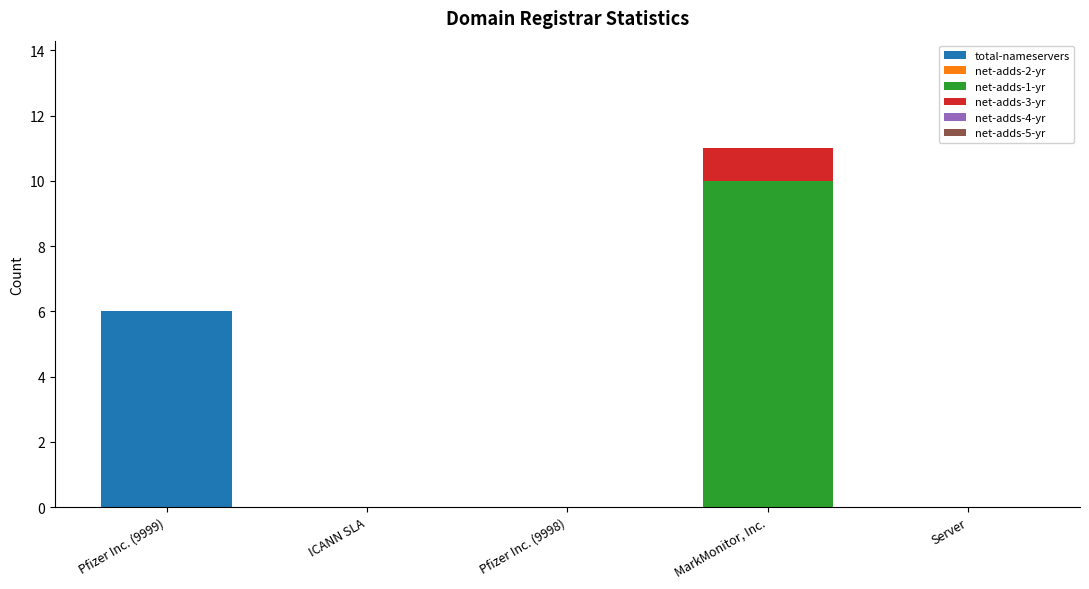

At which category is the sum across all series the highest?

MarkMonitor, Inc.